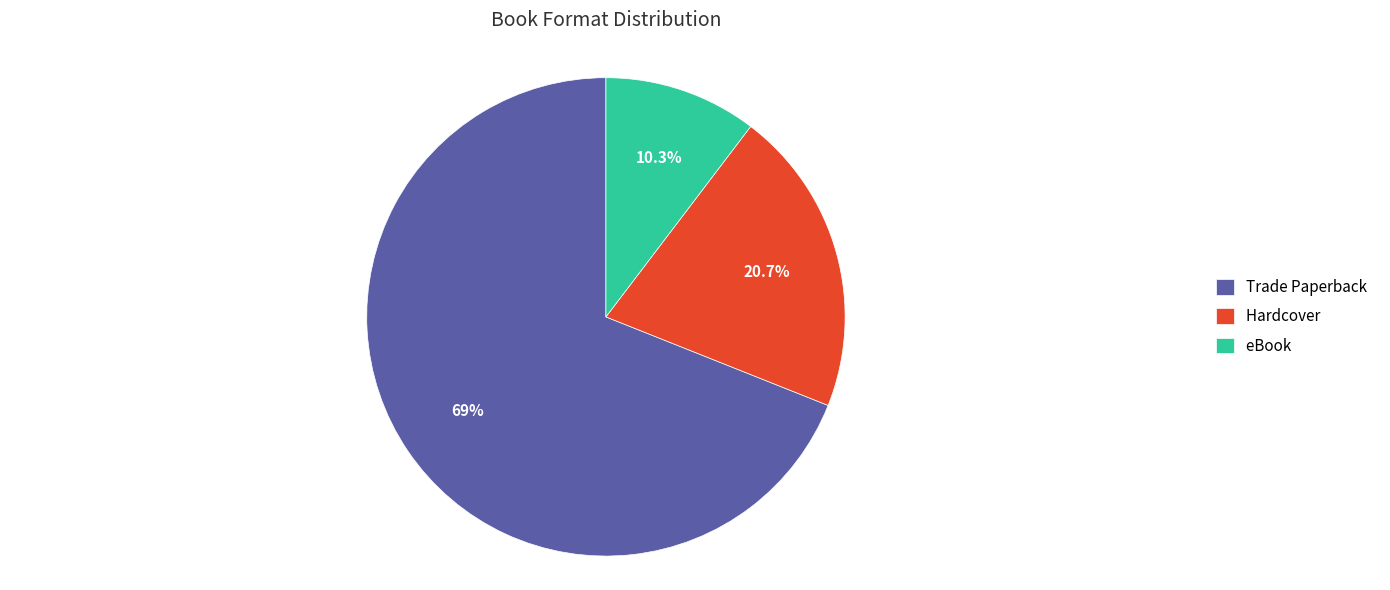

Count the number of slices in the pie.

3